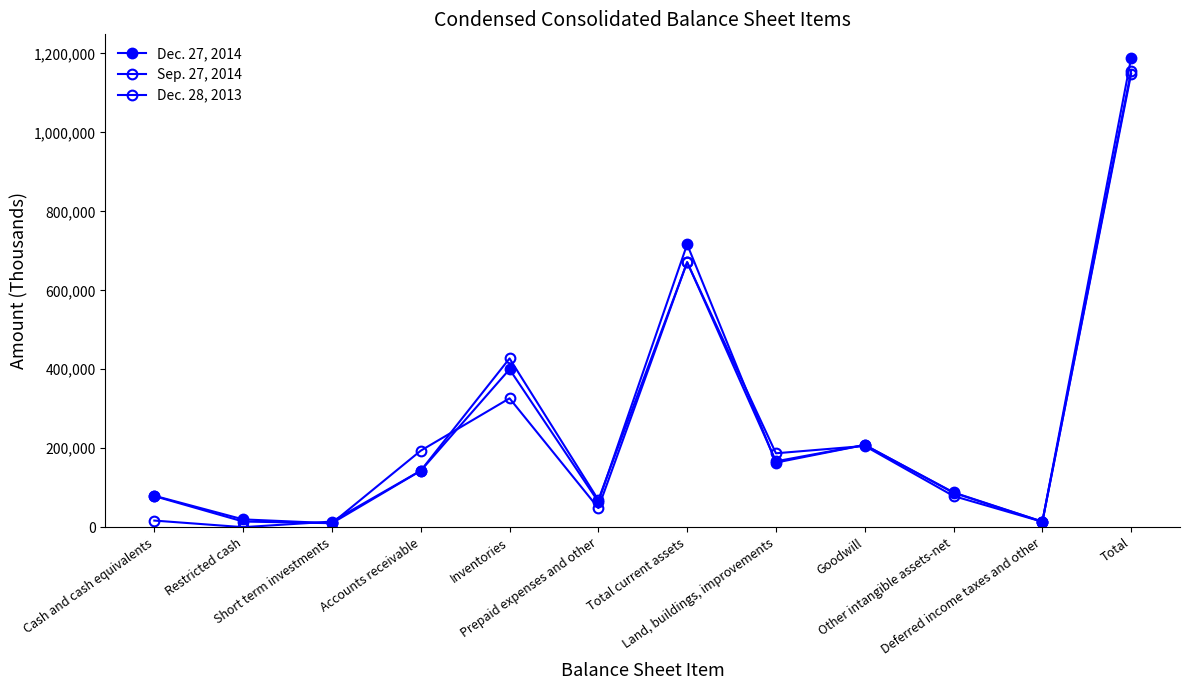

How many data points in Dec. 28, 2013 are less than 143105?

6